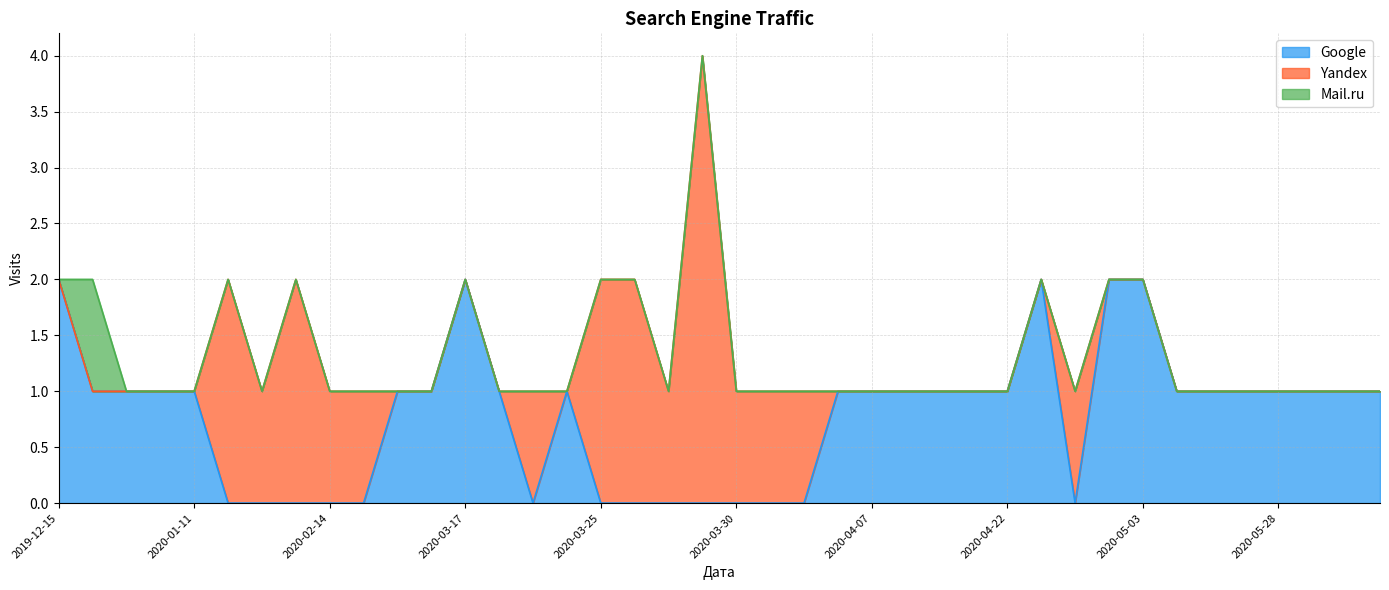

What is the sum of all Google values?

31